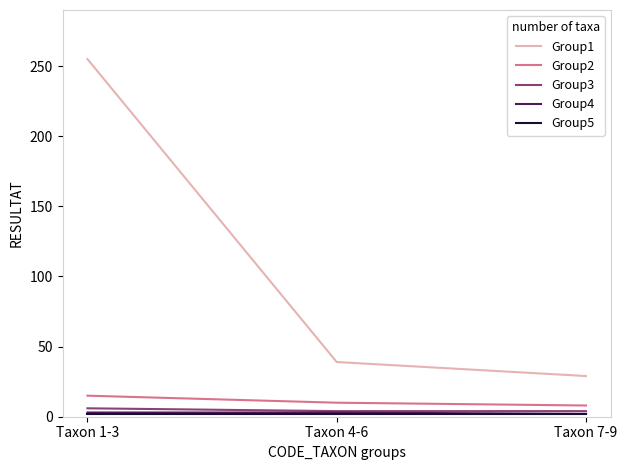

Which series has the largest total across all categories?

Group1